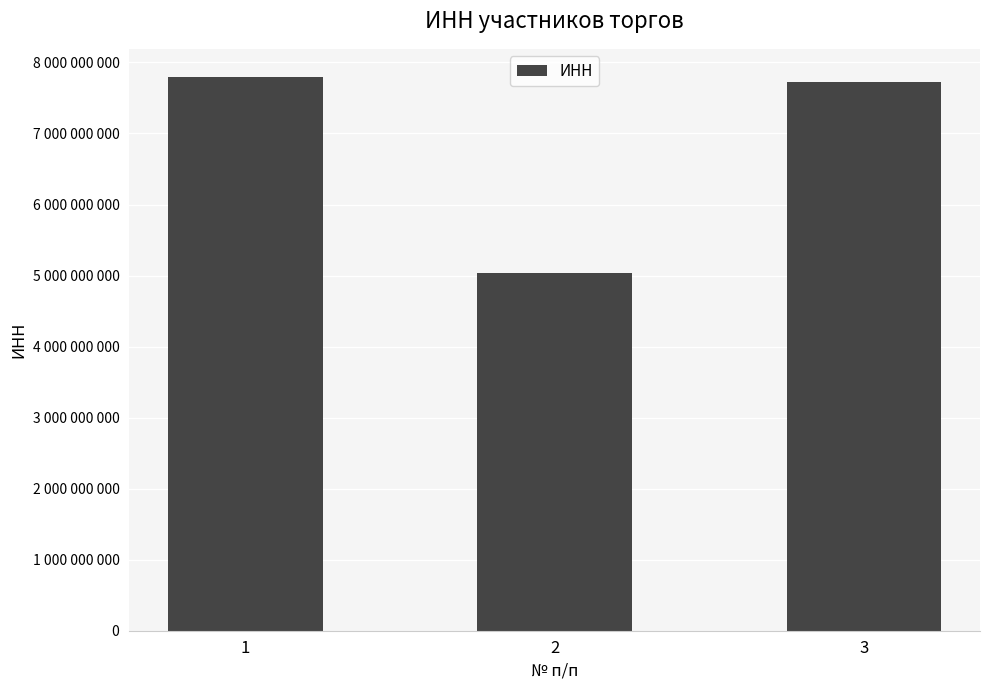

Which has a higher value, 1 or 3?

1